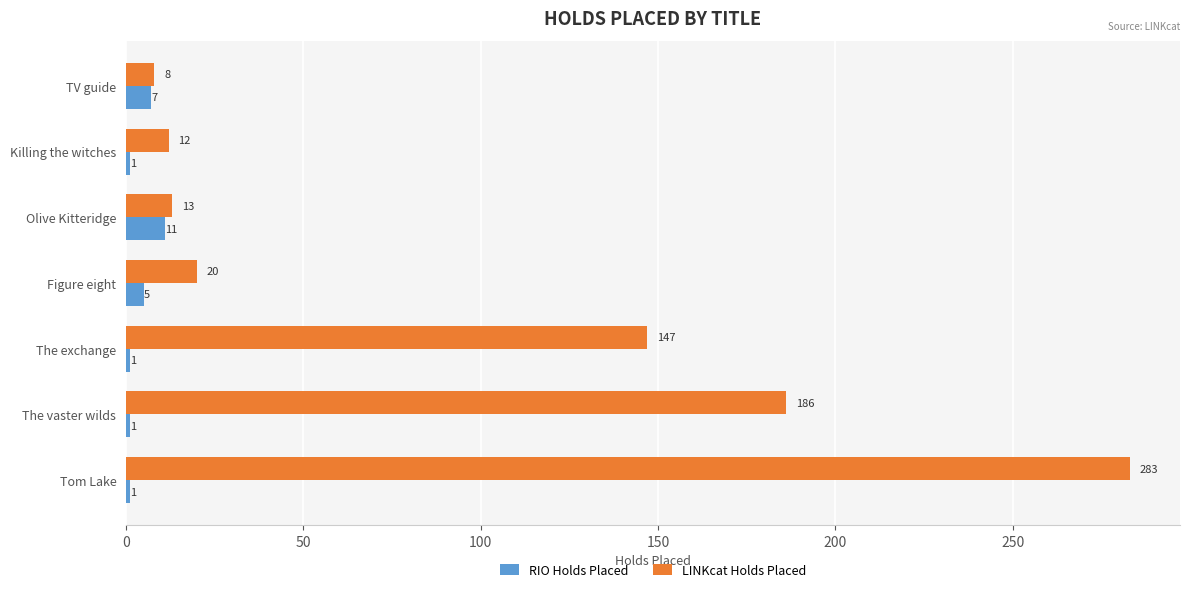

What is the sum of the RIO Holds Placed values at Figure eight and The vaster wilds?

6